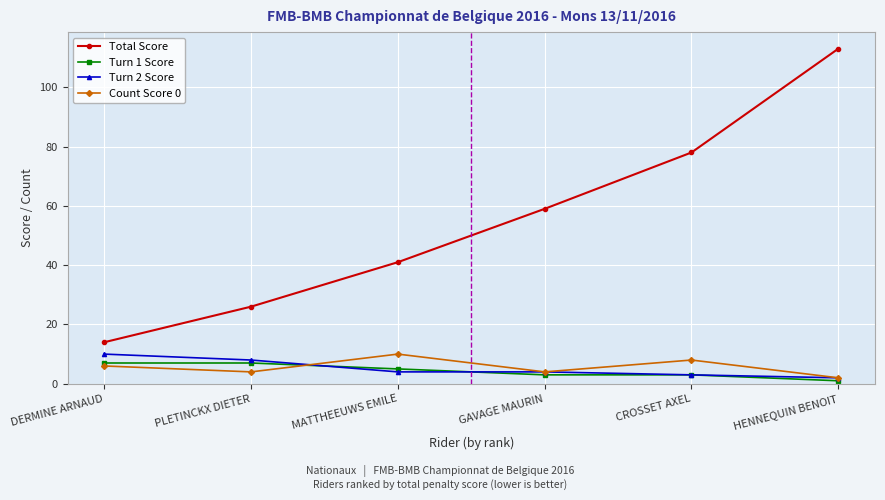

What is the difference between the maximum and second lowest values in the Total Score series?

87